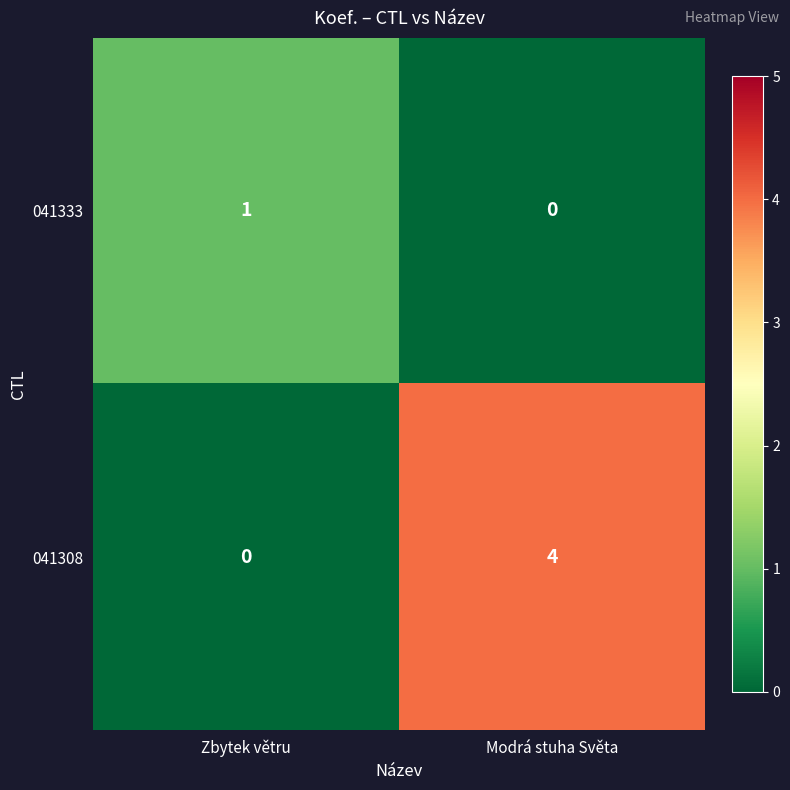

At which label does 041333 reach its peak?

Zbytek větru